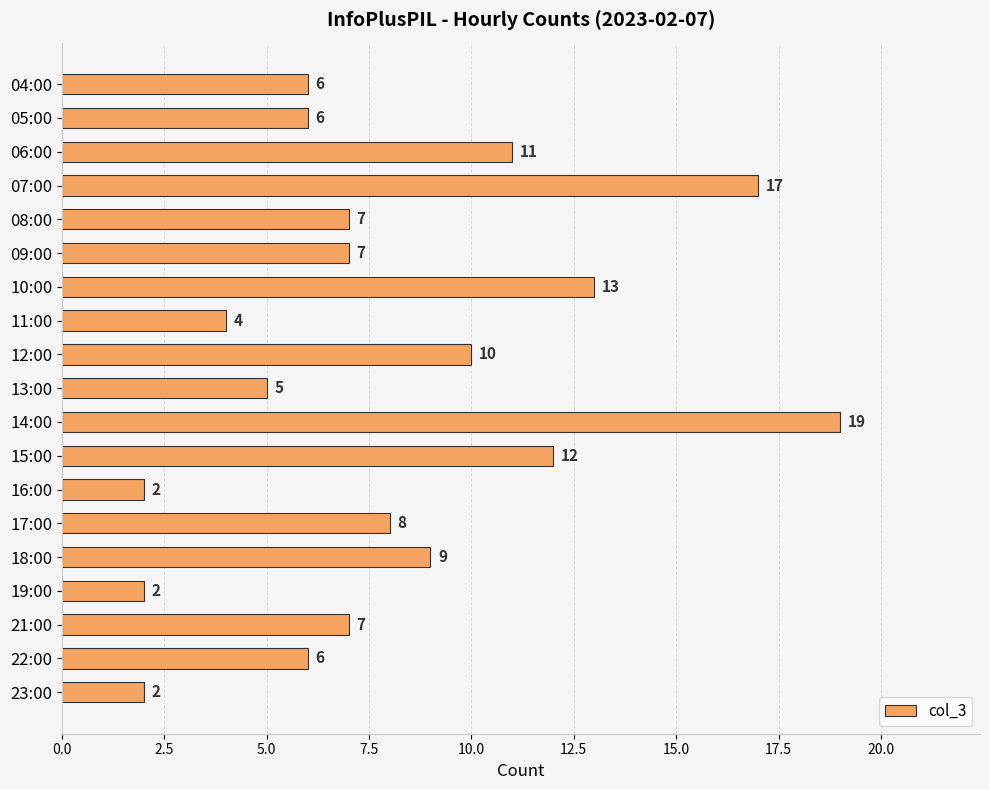

What is the label of the 5th bar from the bottom?

18:00